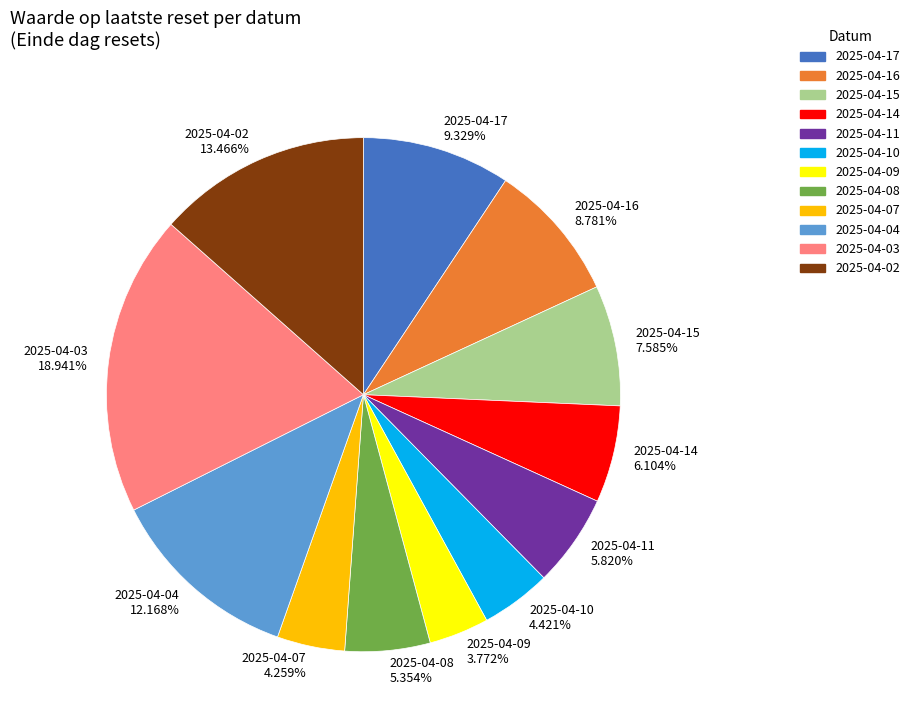

How many segments does this pie chart have?

12